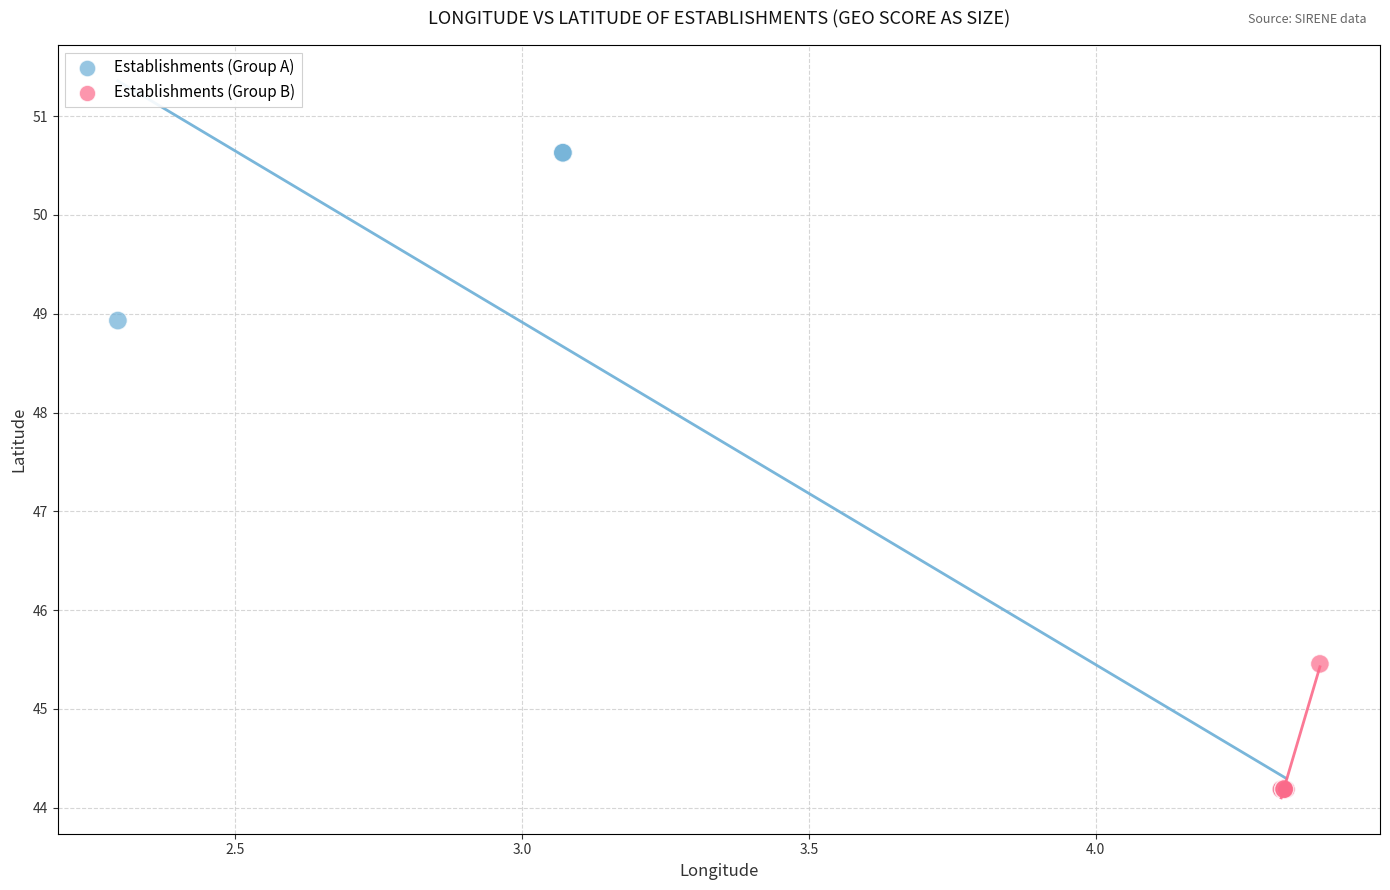

Which series reaches the maximum Y coordinate?

Establishments (Group A)